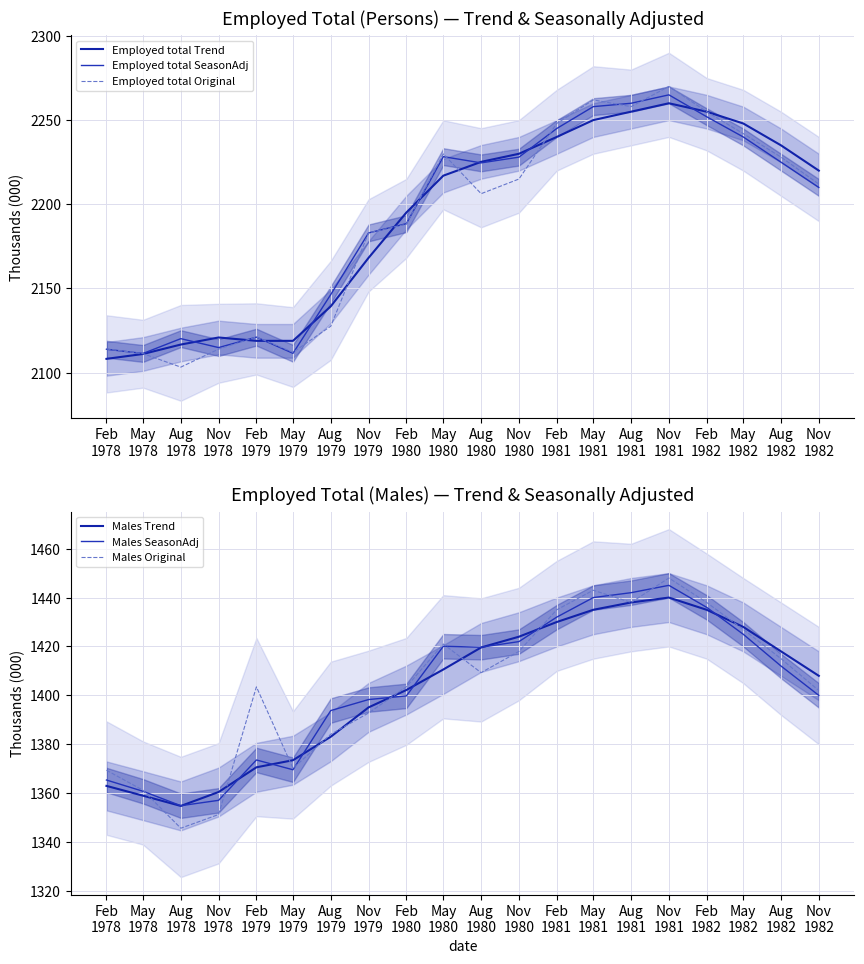

What value does the Employed total Trend series have at May
1981?

2250.0